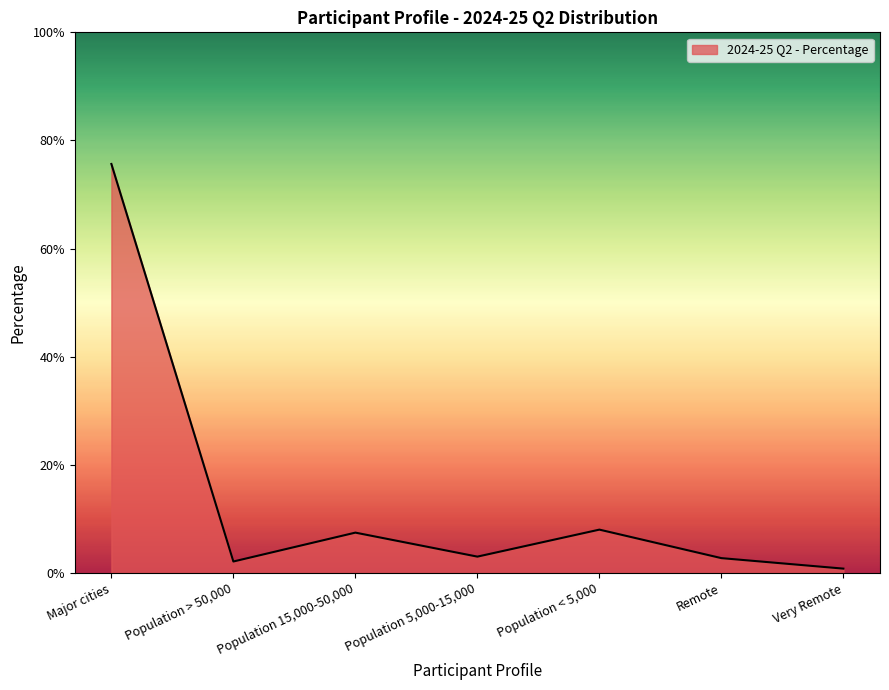

What position from the left is Population 15,000-50,000?

3